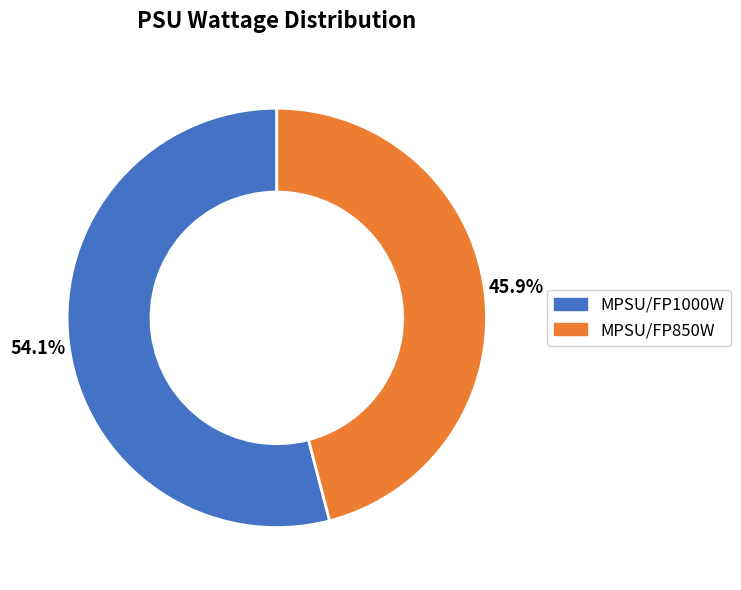

What is the largest slice in the pie chart?

MPSU/FP1000W